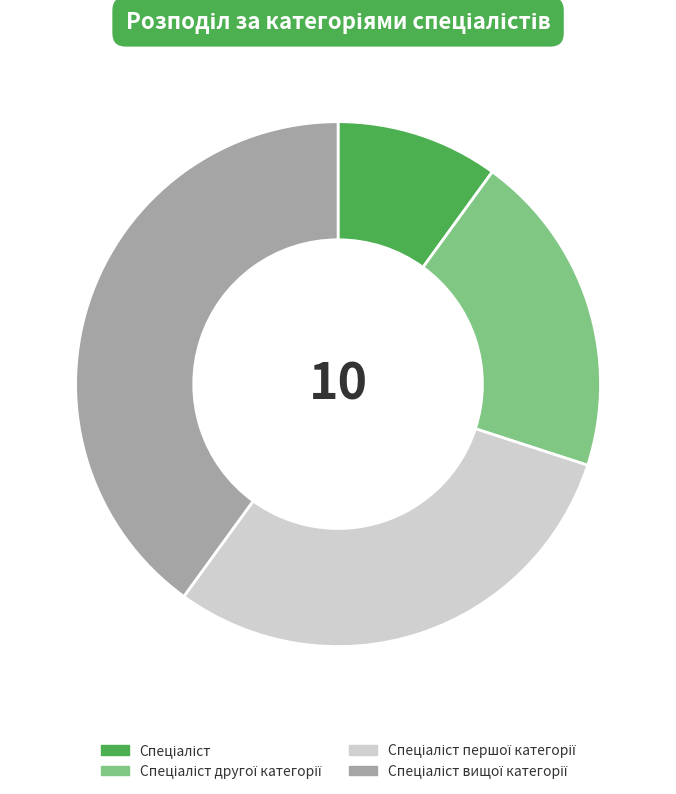

Does any single category account for the majority?

No